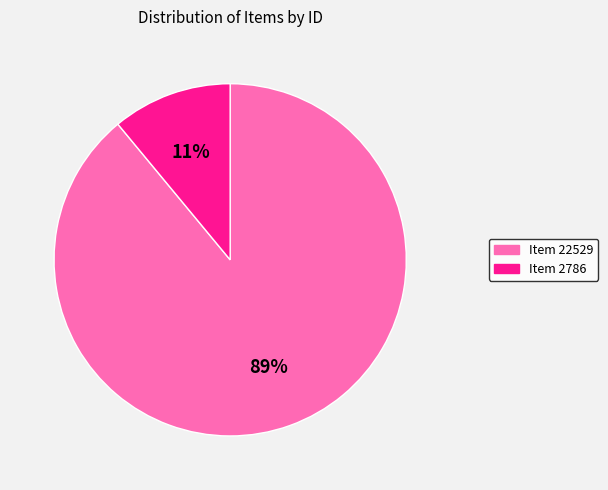

The Item 22529 slice represents 89% of the pie. True or false?

True